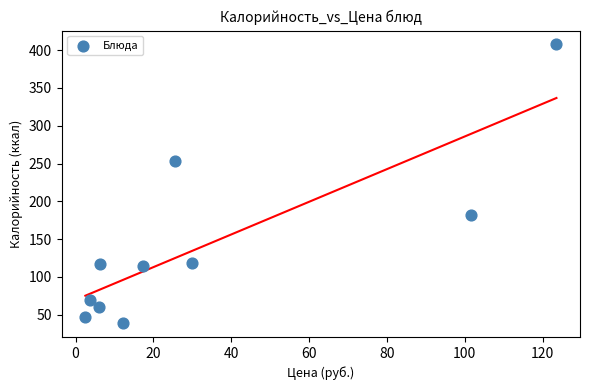

What Y value in the scatter plot is closest to 223?

252.9